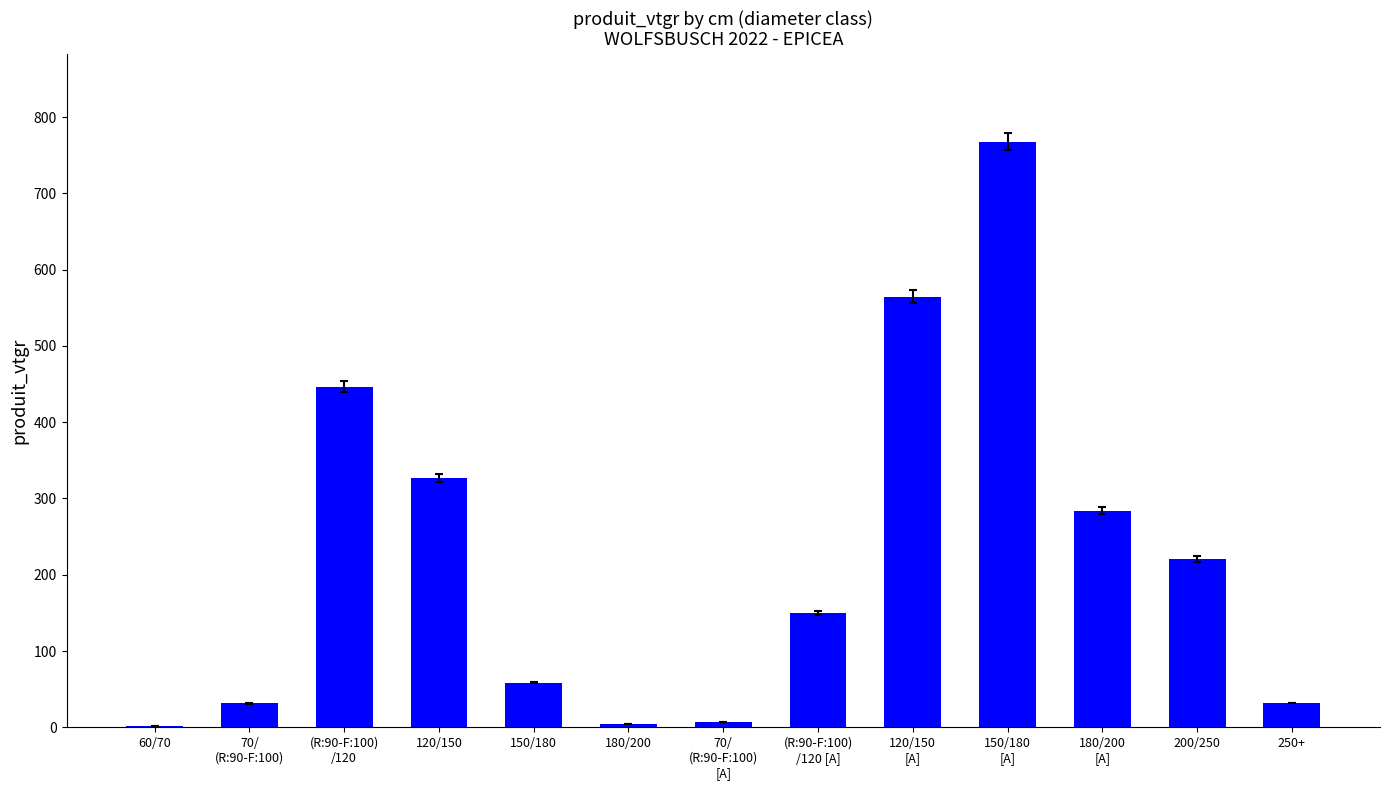

Between 150/180 and 200/250, which is larger?

200/250